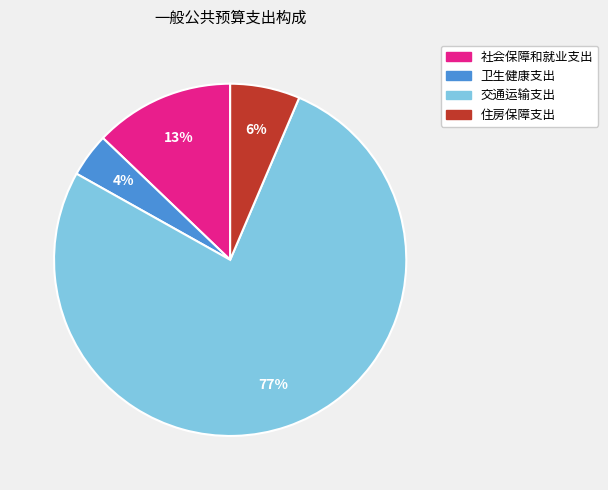

To the nearest percent, what is the difference between the 卫生健康支出 and 社会保障和就业支出 slice percentages?

9%